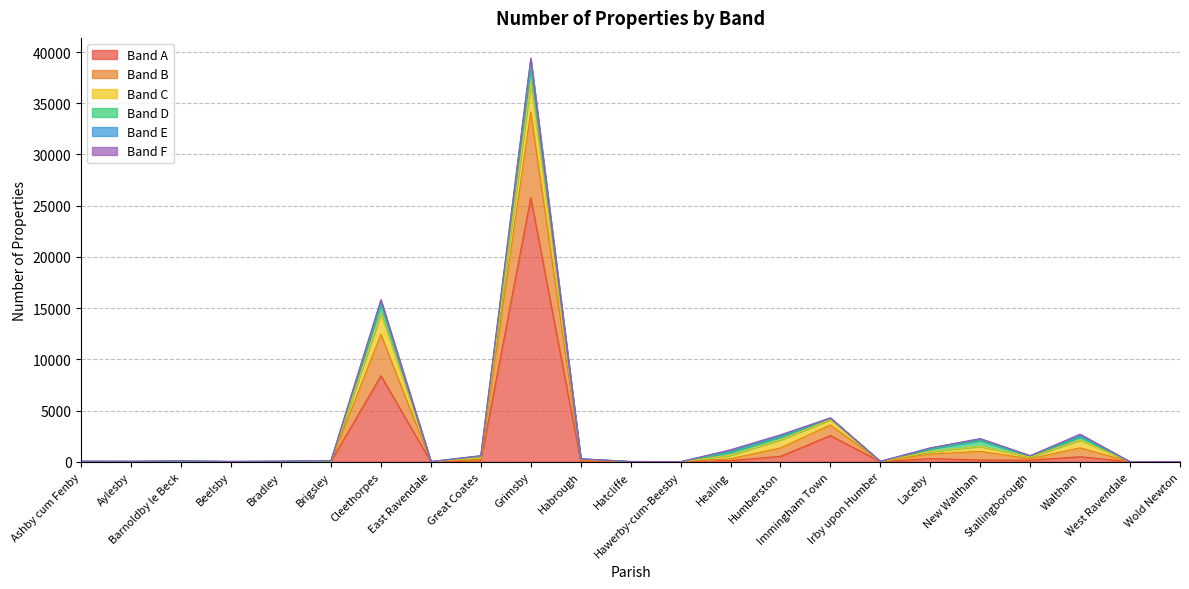

At which category is the sum across all series the highest?

Grimsby